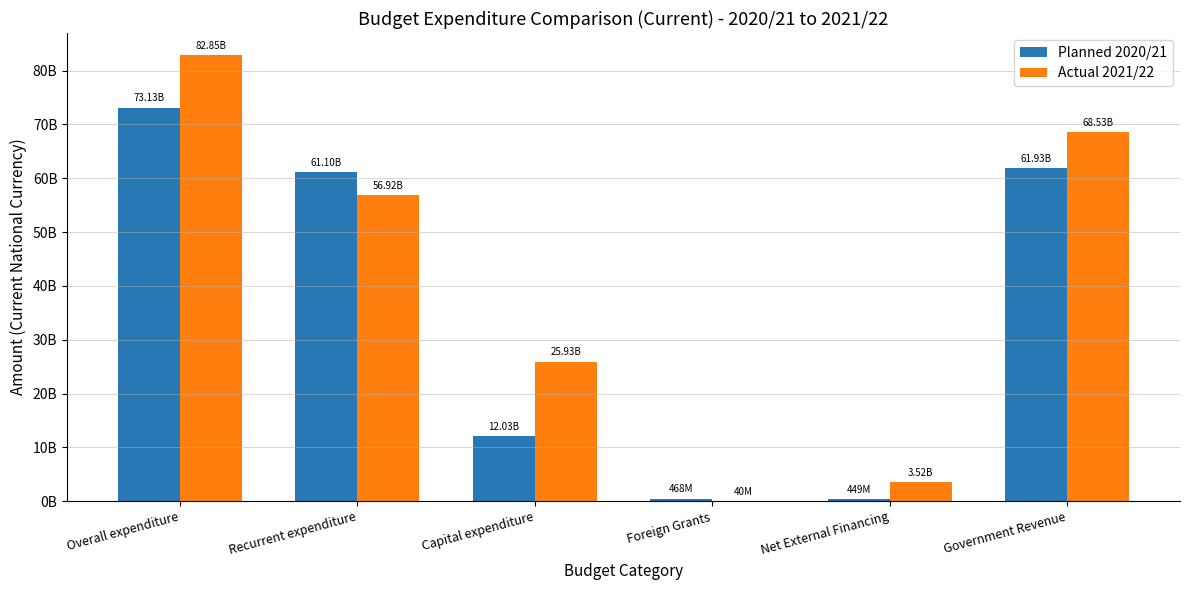

What position from the right is Net External Financing?

2